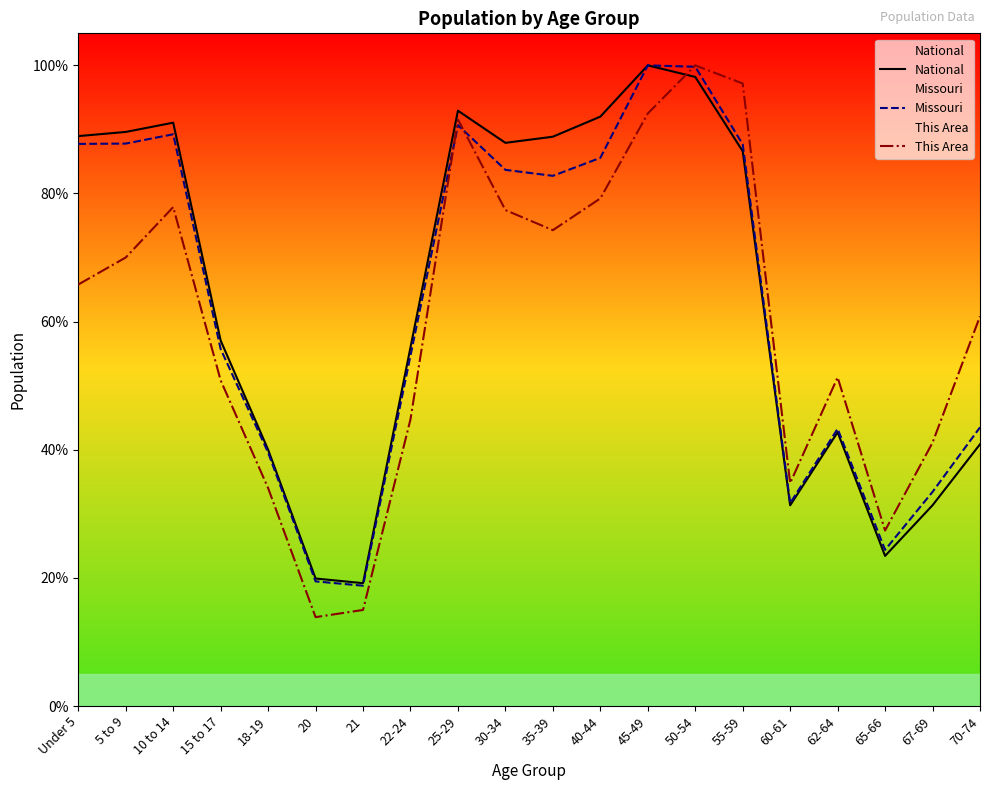

Reading left to right, transcribe all the data shown in this chart.

National: 89.0	89.6	91.1	57.0	40.0	19.9	19.2	56.0	92.9	87.9	88.9	92.0	100.0	98.2	86.6	31.3	42.7	23.4	31.3	40.9
Missouri: 87.7	87.8	89.2	55.7	39.6	19.5	18.8	54.7	90.7	83.7	82.8	85.6	100.0	99.8	87.7	31.7	43.3	24.4	33.4	43.5
This Area: 65.8	70.0	77.9	50.8	34.0	13.9	15.0	44.8	91.6	77.4	74.3	79.2	92.5	100.0	97.2	34.8	51.3	27.4	41.1	60.8